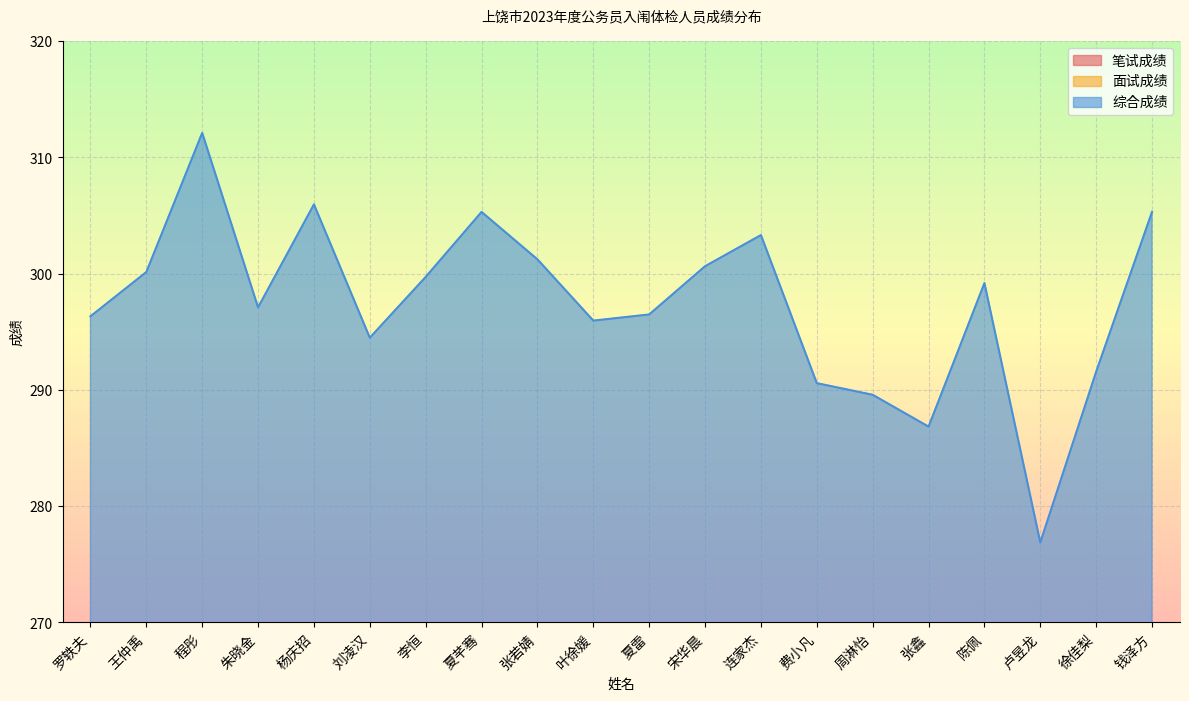

Where does the 笔试成绩 series first go above 137?

王仲禹